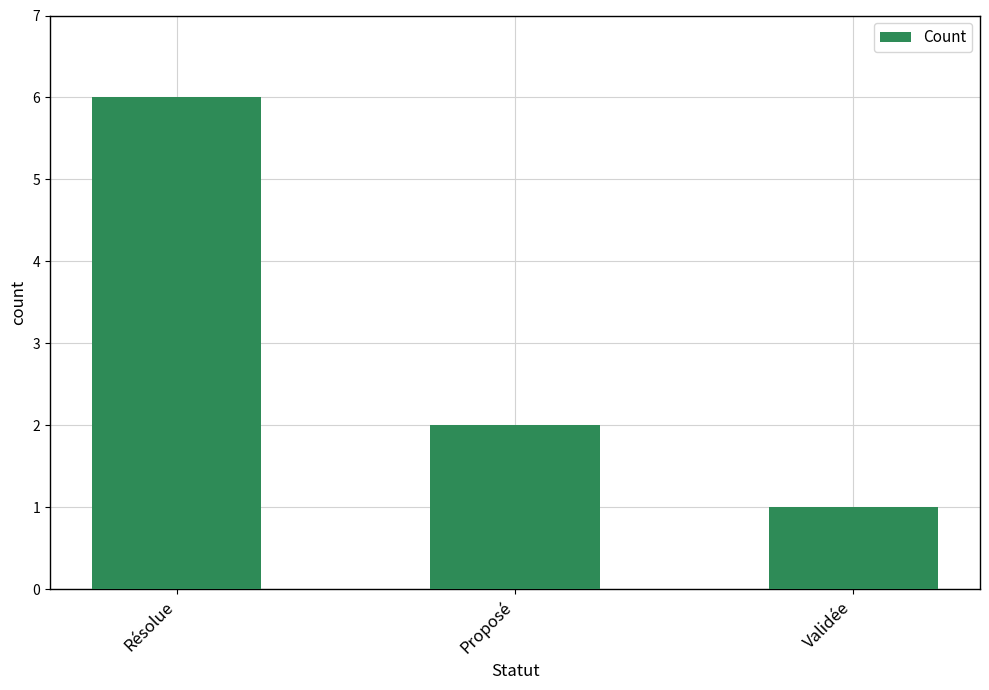

How many series are shown in this chart?

1